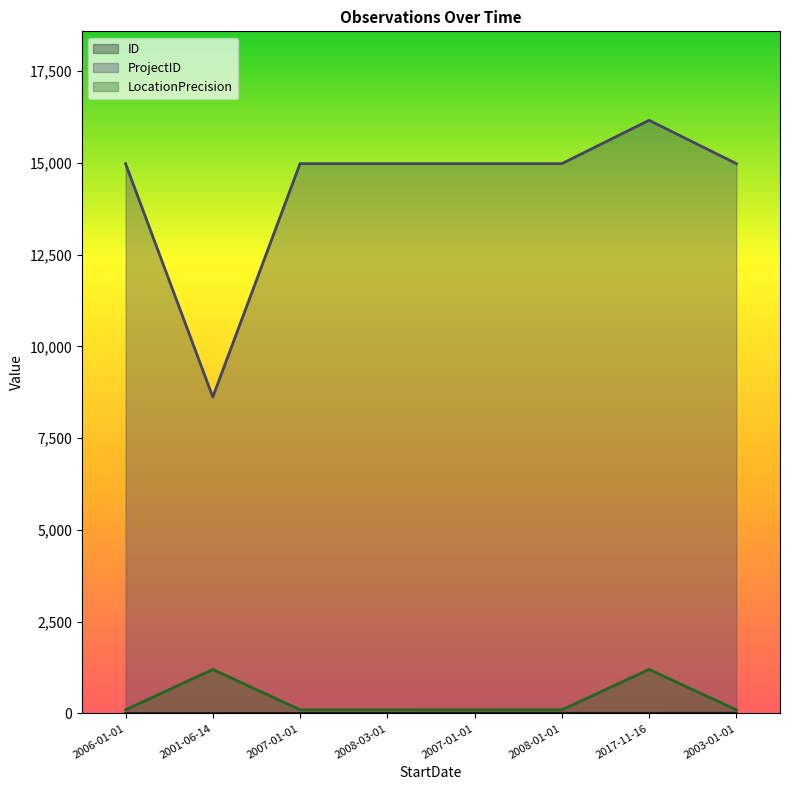

Which has a higher value, 2008-01-01 or 2017-11-16?

2017-11-16